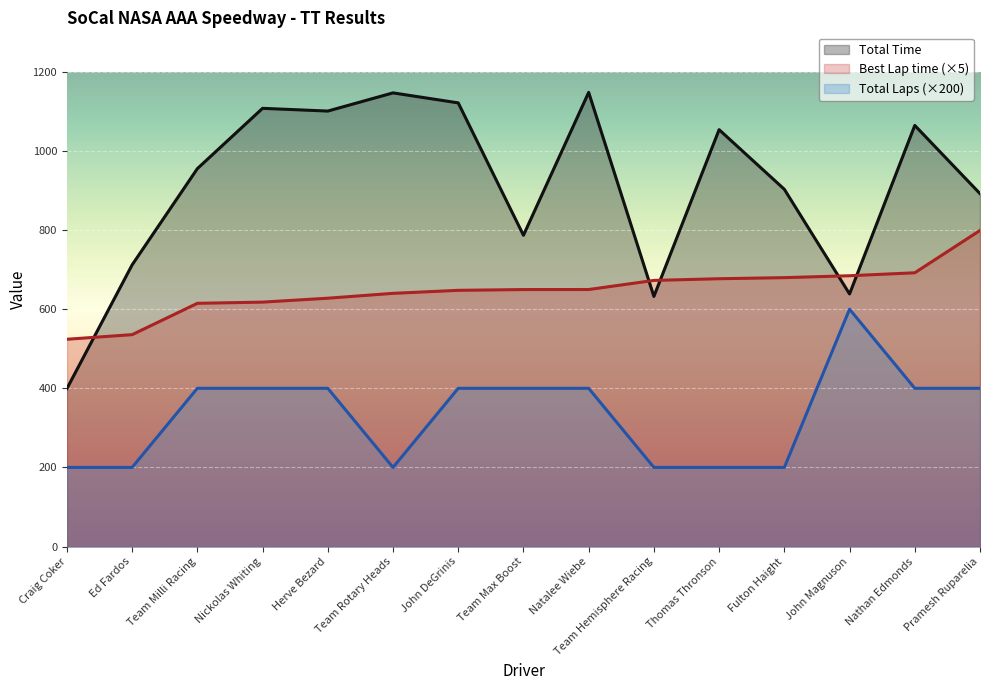

How many values in the Total Laps series are below 400?

6